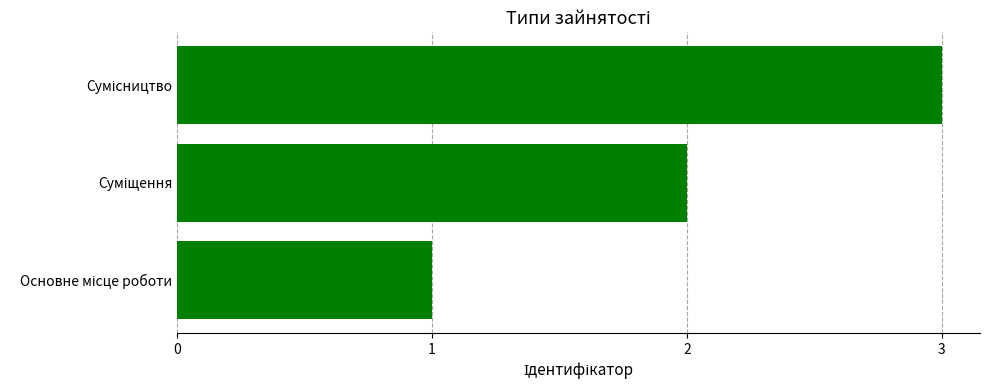

What is the greatest value displayed?

3